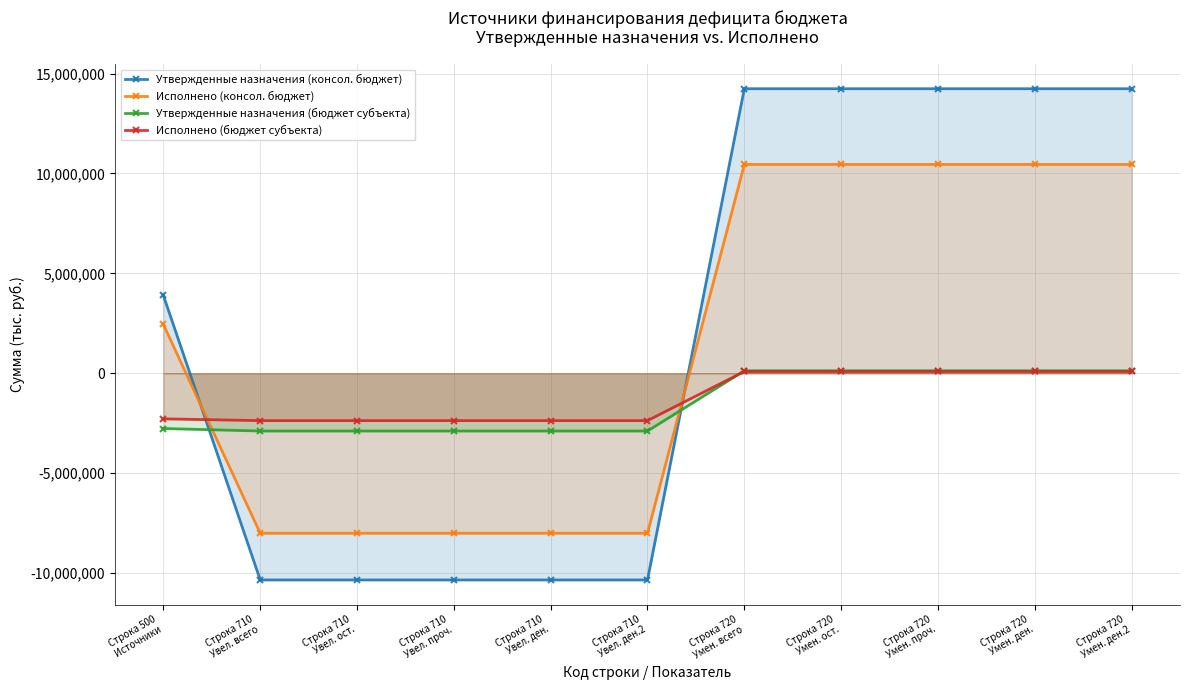

Which series has the widest spread of values?

Утвержденные назначения (консол. бюджет)